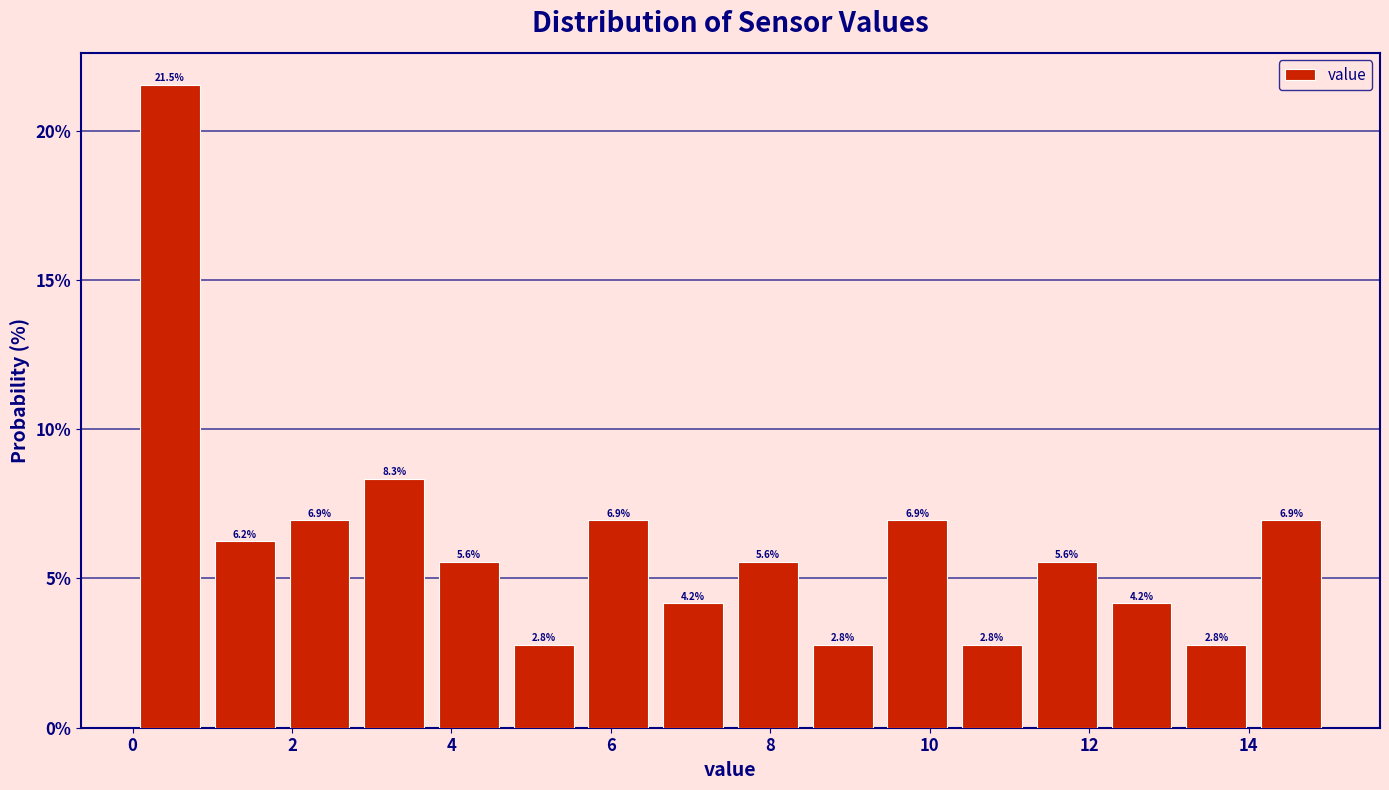

Which range on the x-axis has the tallest bar?

0.0 to 1.0